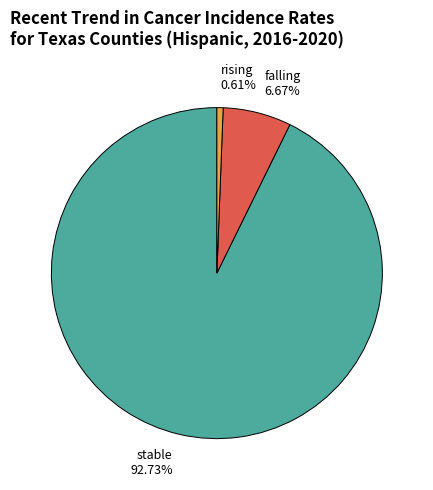

The stable slice represents 82% of the pie. True or false?

False